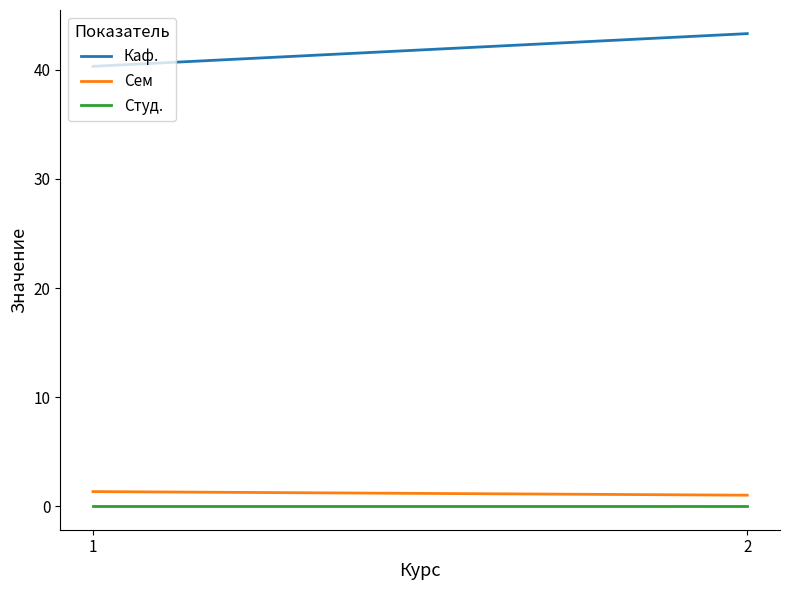

Which series has the largest range (max minus min)?

Каф.